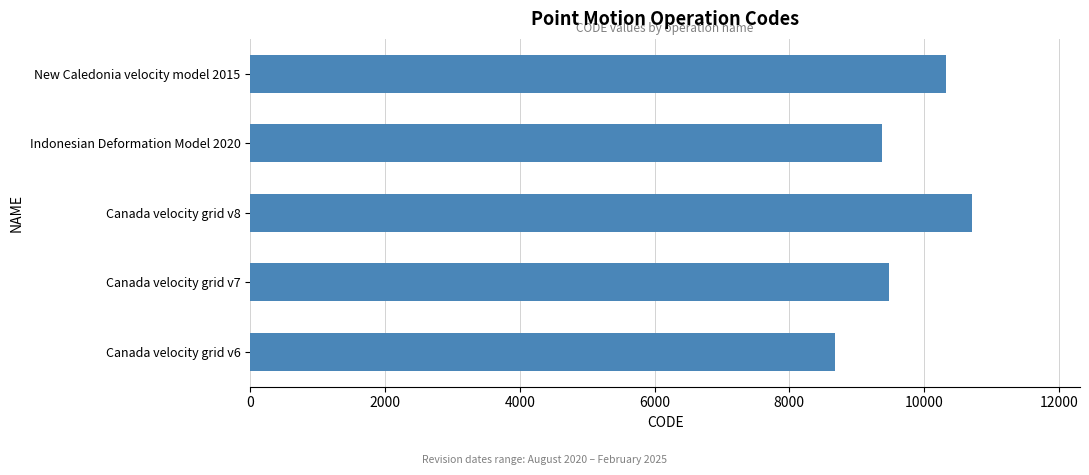

Which label corresponds to the largest value in the chart?

Canada velocity grid v8